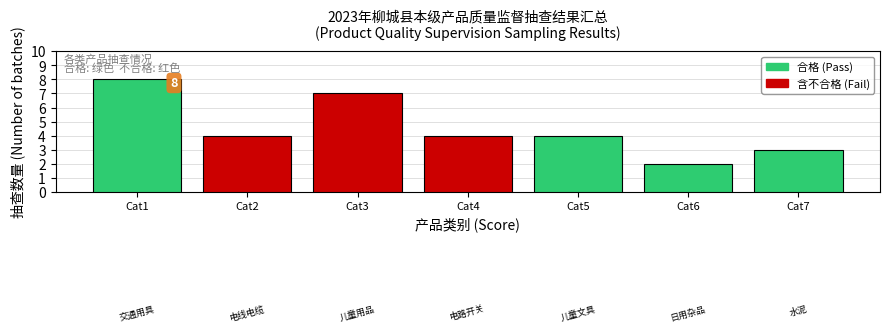

Reading left to right, what are all the values shown in this chart?

Cat1=8	Cat2=4	Cat3=7	Cat4=4	Cat5=4	Cat6=2	Cat7=3